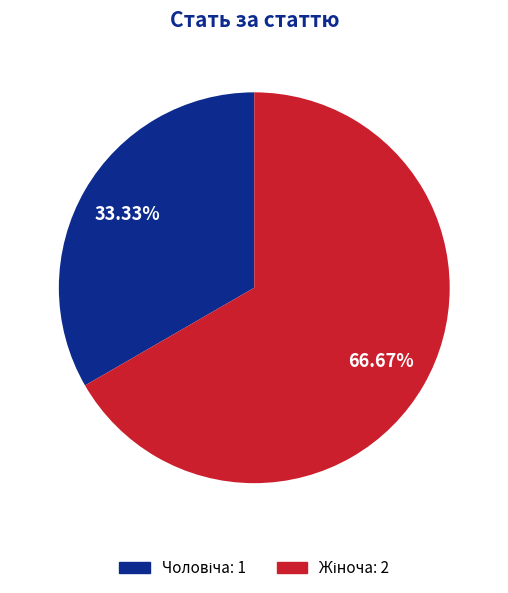

Is there any slice that represents more than half of the pie?

Yes